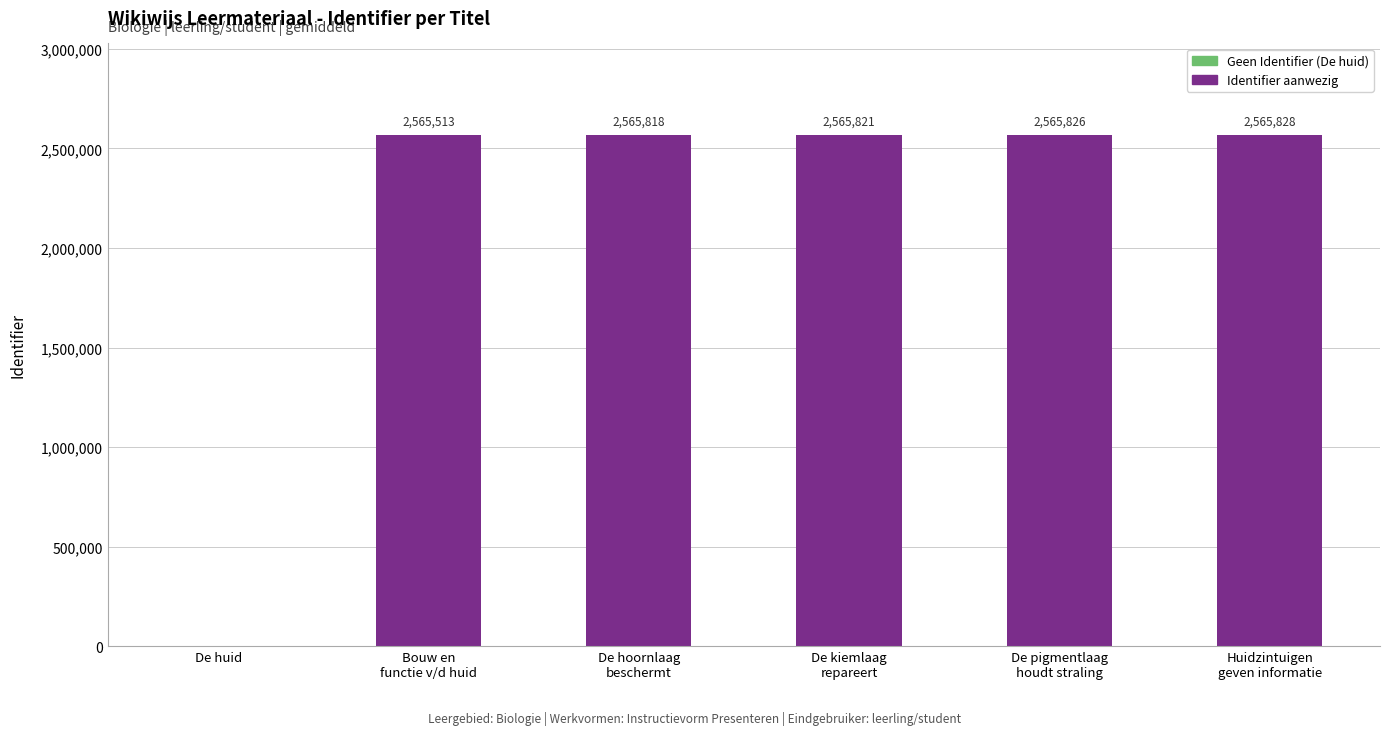

The value at De huid is 0. True or false?

True